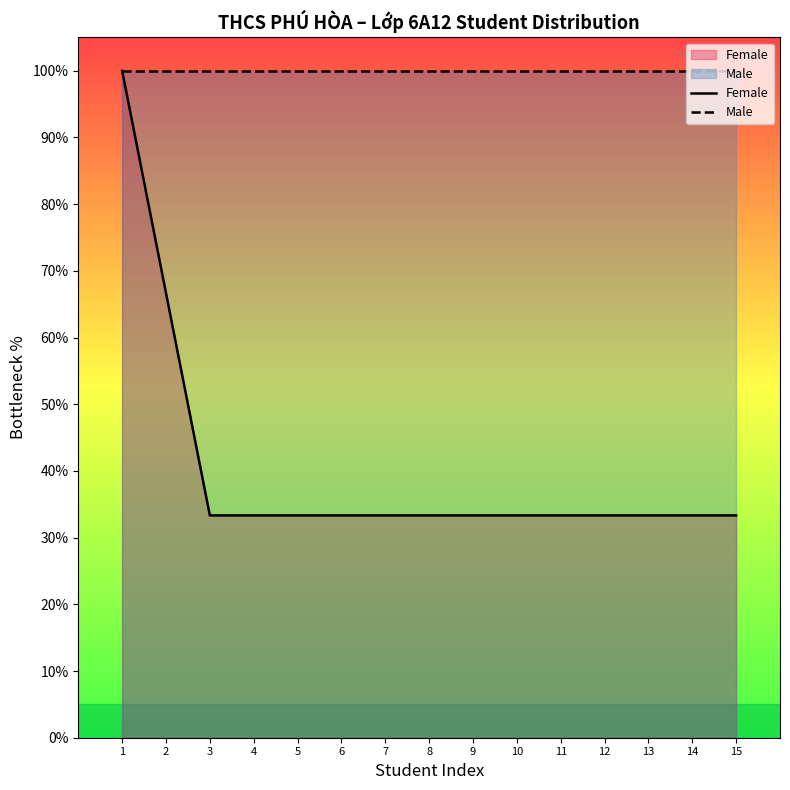

How many data points does each series have?

15